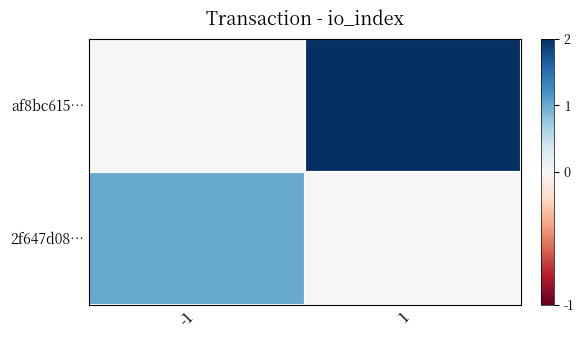

What is the maximum value shown in the chart?

2